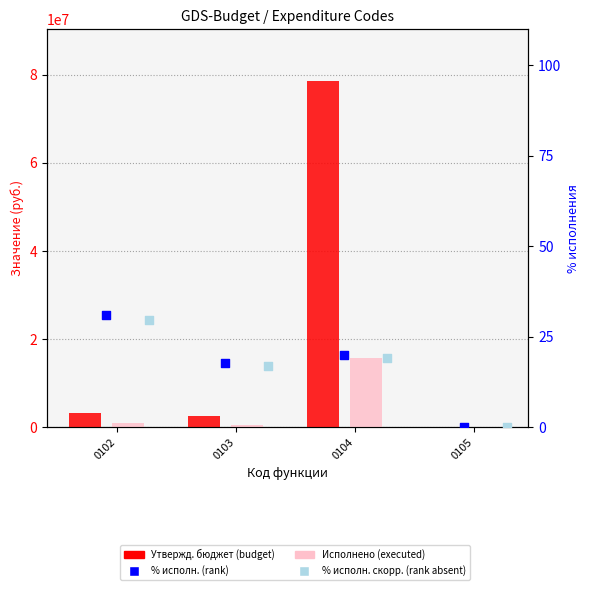

Is the value of Утвержд. субъект (col_5) at 0104 greater than the value of Утвержд. бюджет (col_3) at 0103?

No